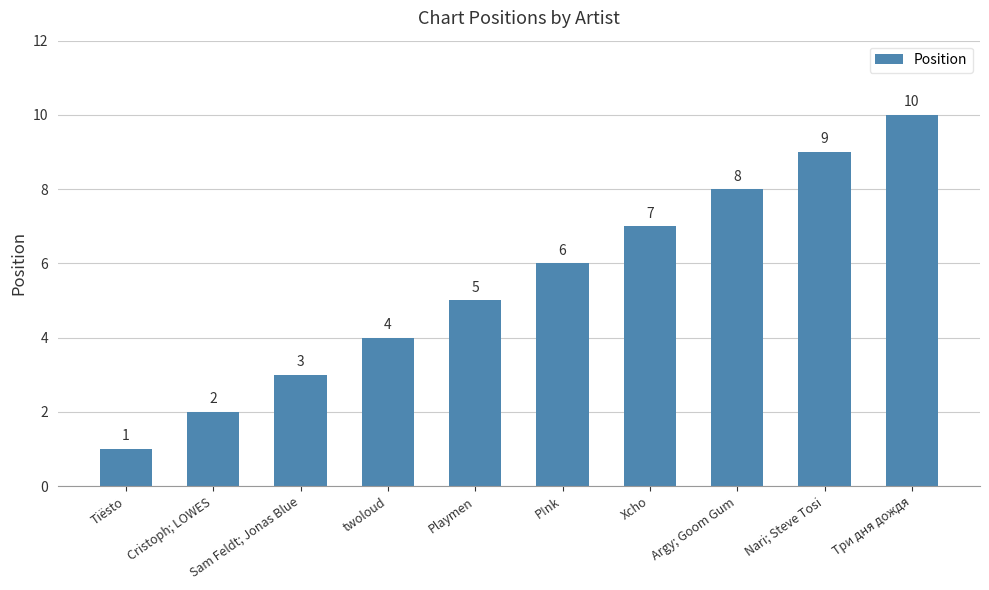

What is the difference between the second highest and minimum values?

8